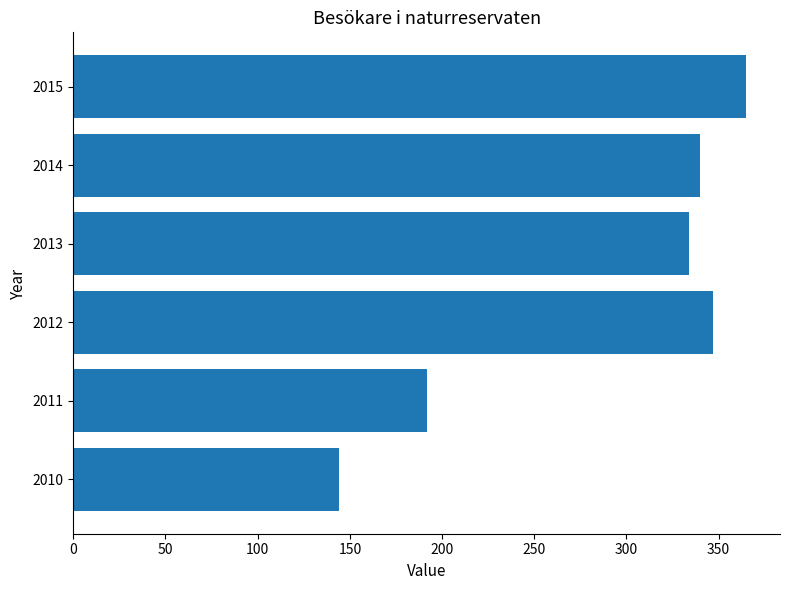

Reading bottom to top, what are all the values shown in this chart?

2010=144	2011=192	2012=347	2013=334	2014=340	2015=365